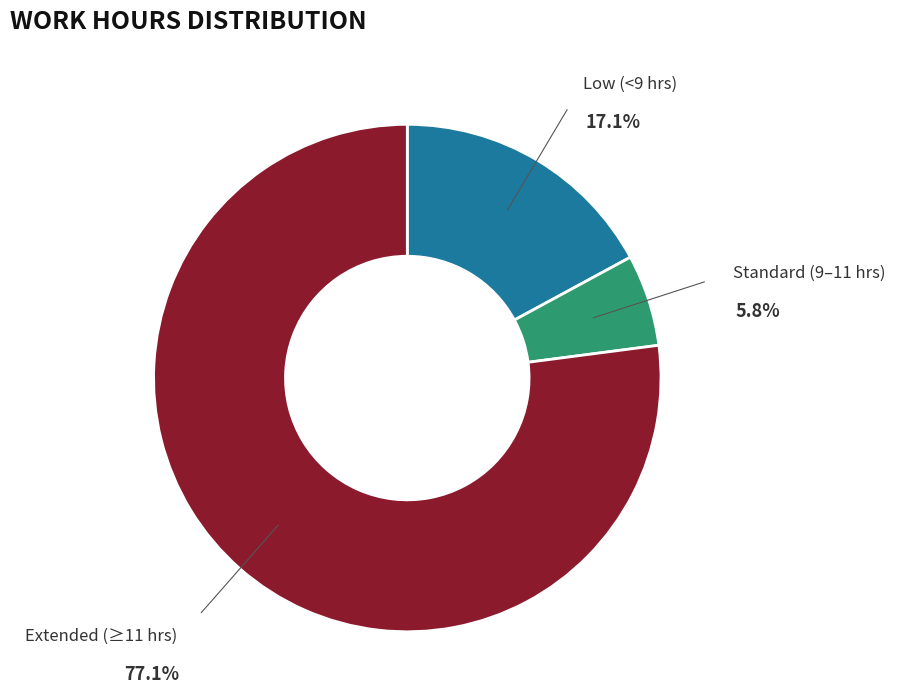

Rank the categories by value from highest to lowest.

Extended (≥11 hrs), Low (<9 hrs), Standard (9–11 hrs)